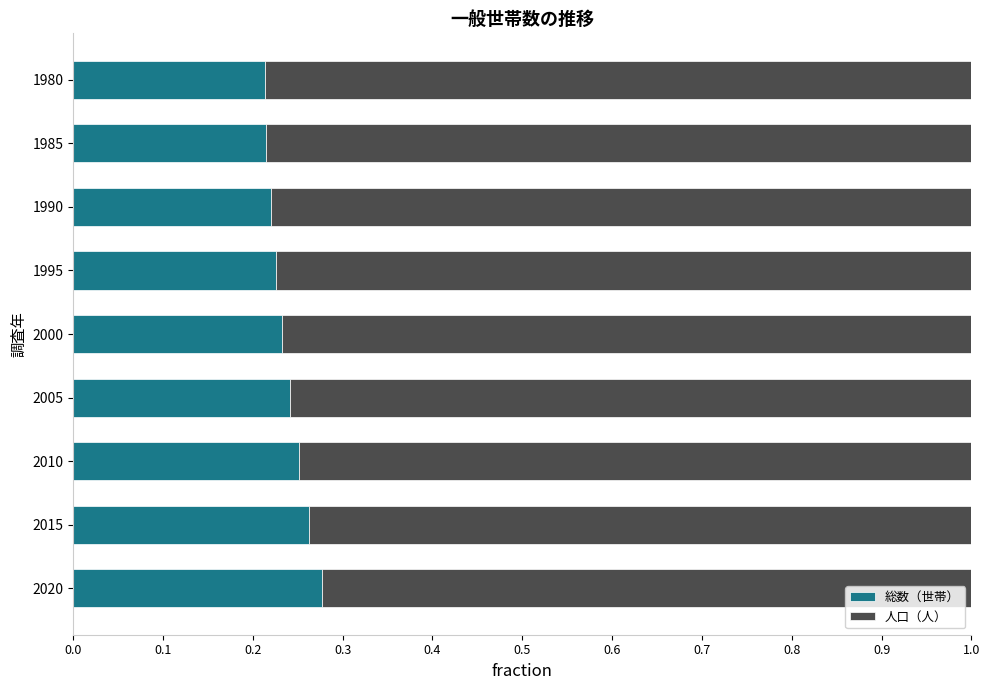

How many 総数（世帯） values are between 0 and 1?

9